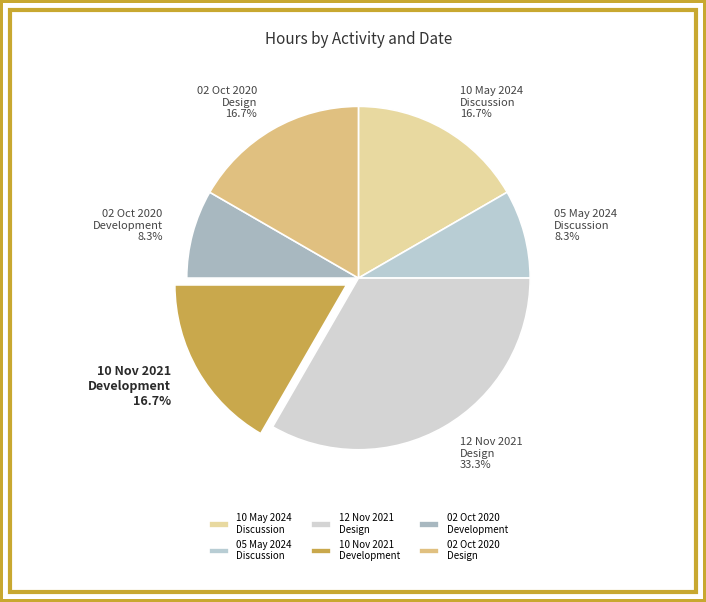

Which category has the biggest portion of the pie?

12 Nov 2021 Design